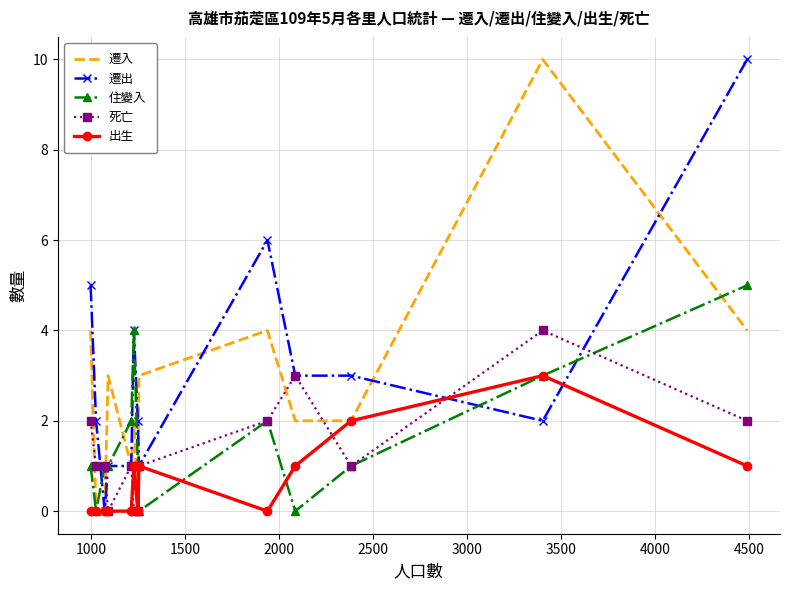

What is the greatest value displayed?

10